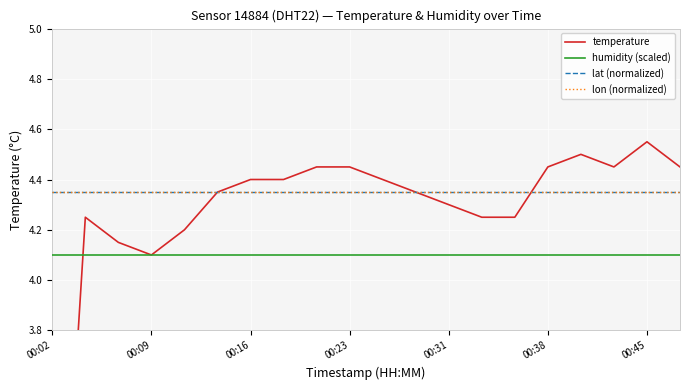

What is the maximum value shown in the chart?

4.5